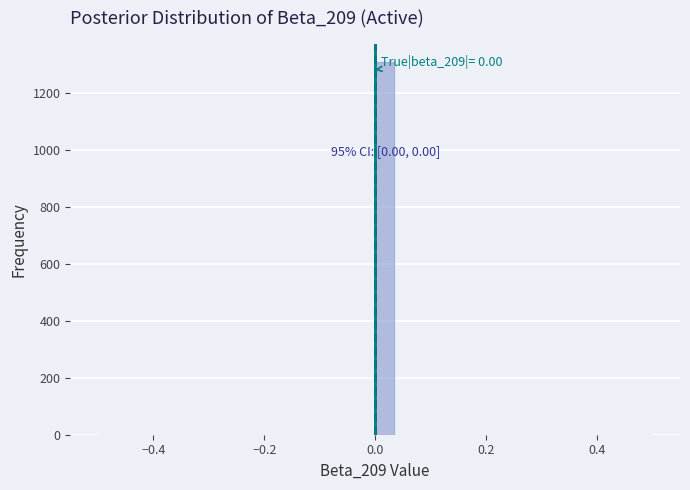

Read against the x-axis, roughly where is the centre of the tallest bar?

0.02